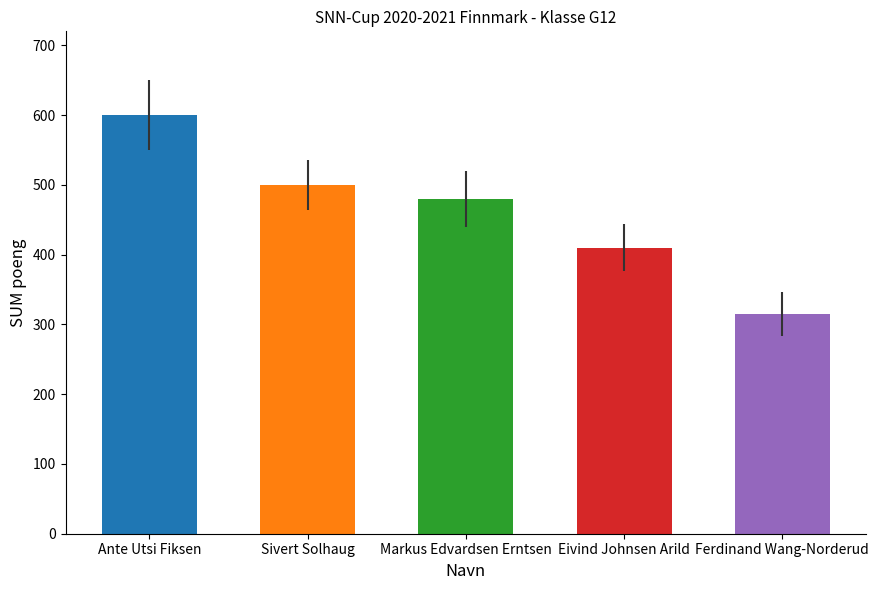

How many values are below 480?

2